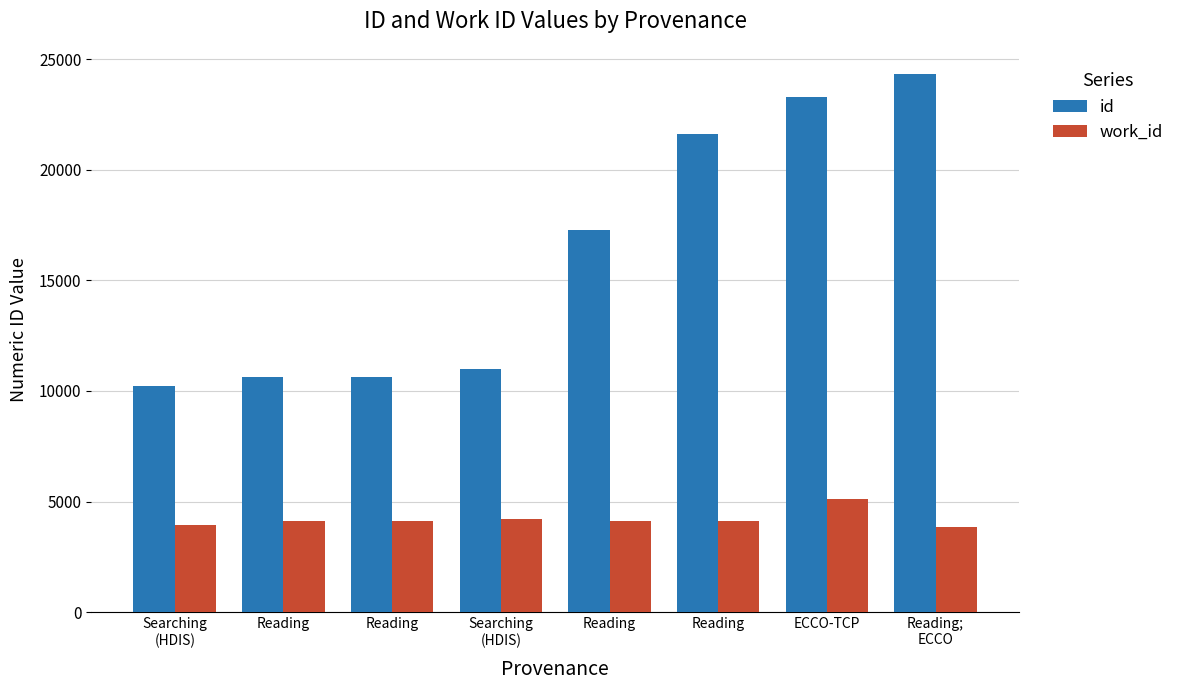

What is the maximum value for id?

24311